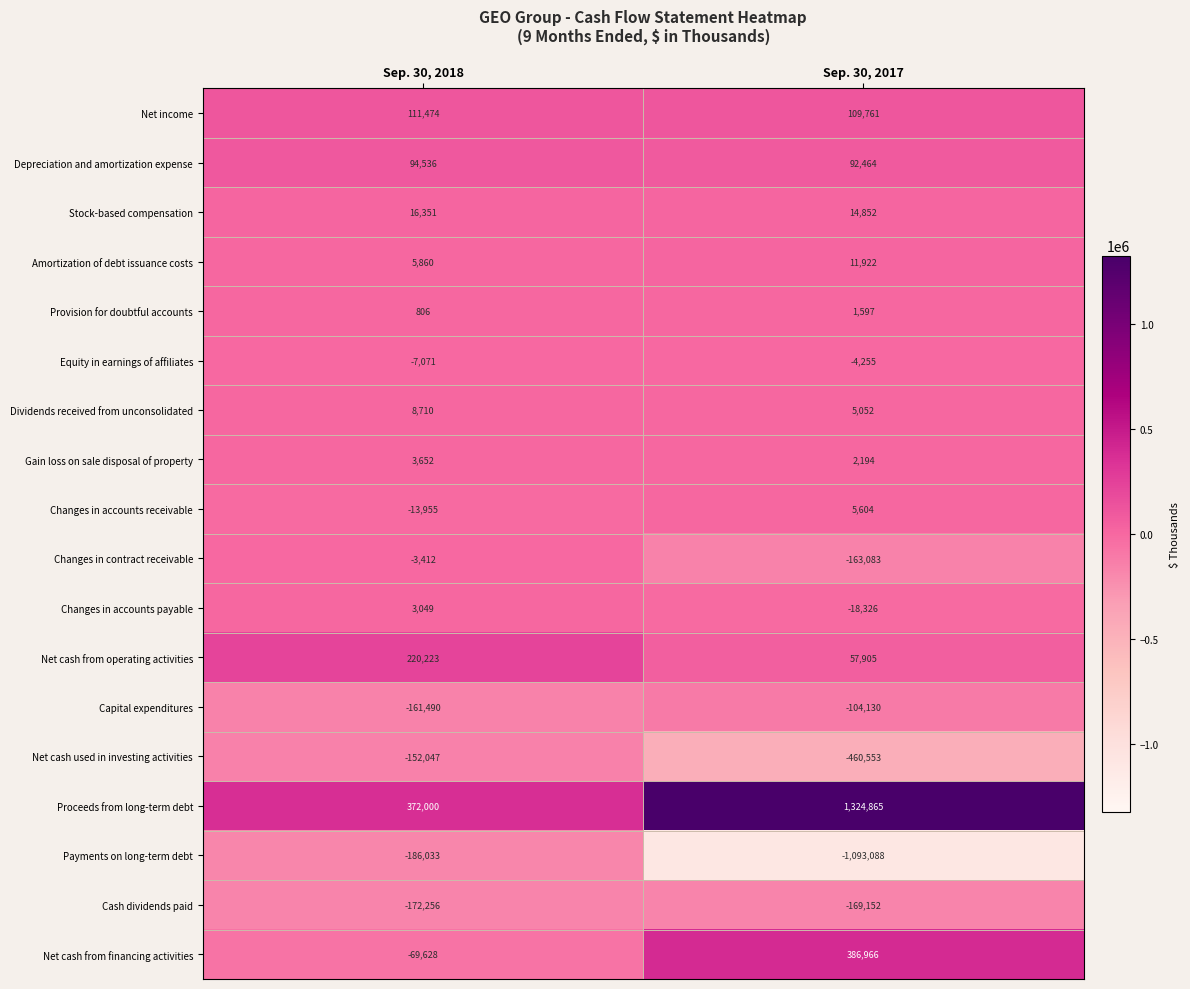

What is the minimum value shown in the chart?

-1093088